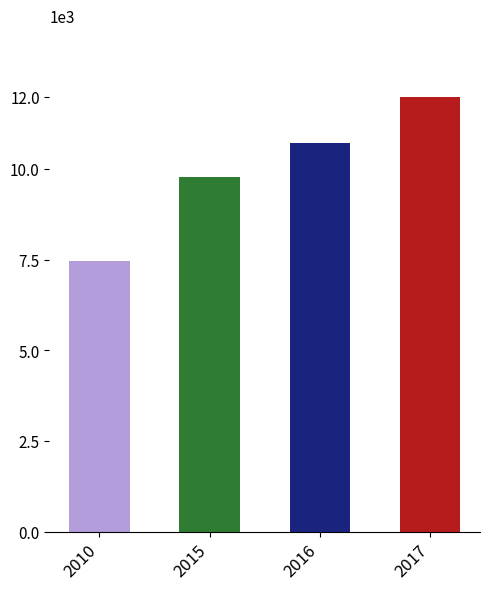

What is the change in value from 2010 to 2016?

+3.3